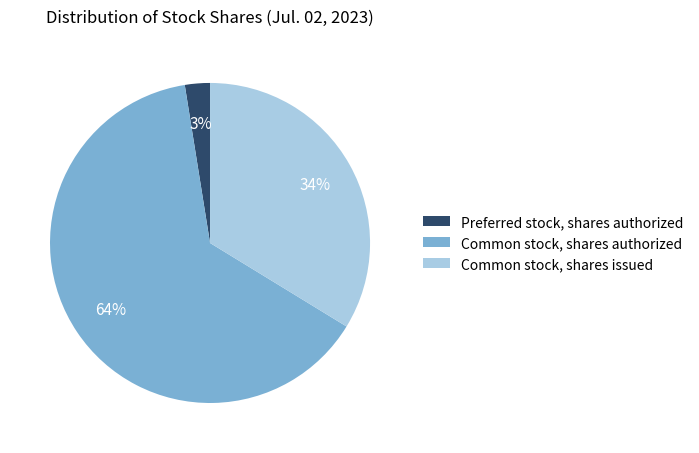

How many segments does this pie chart have?

3